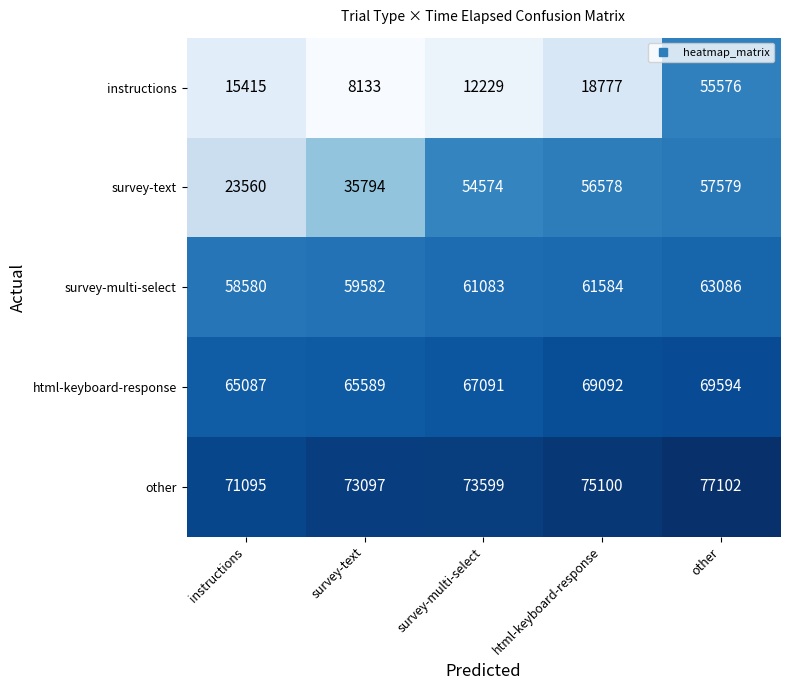

What is the total value across all series at instructions?

233737